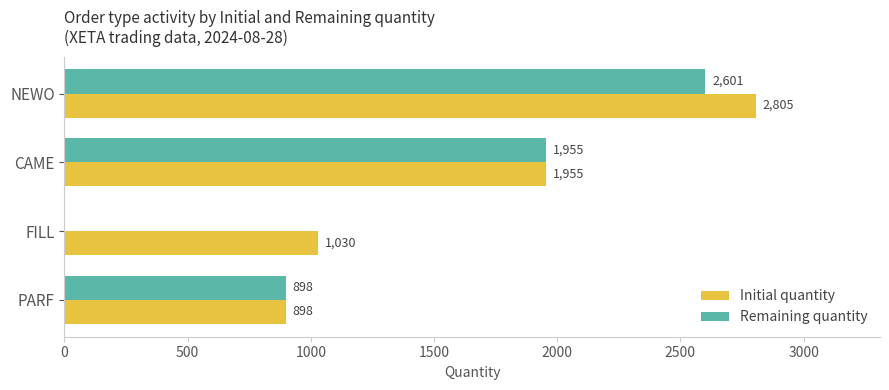

Count the number of categories in the chart.

4